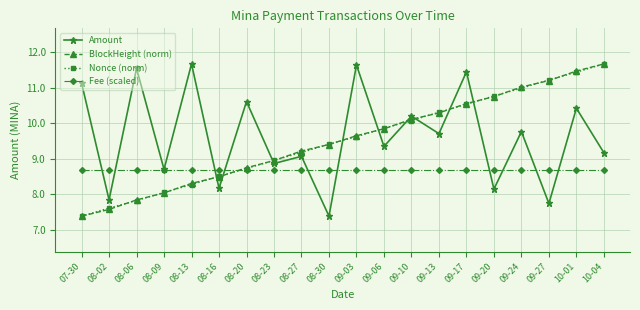

What is the maximum value shown in the chart?

11.7